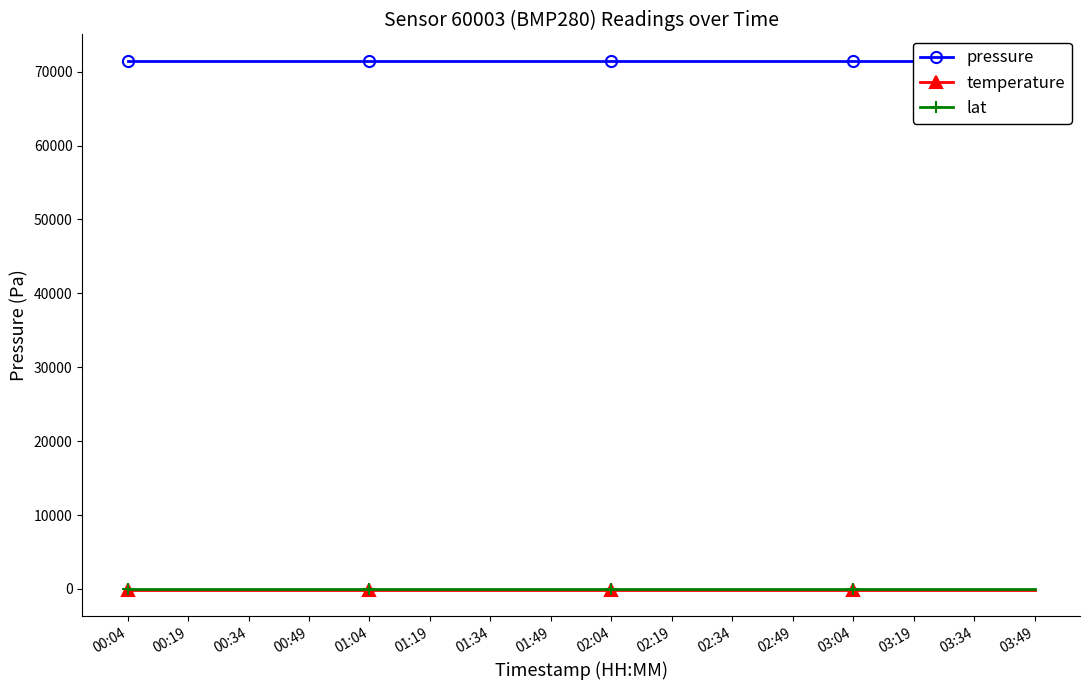

What is the value of the lat point at the 14th from the left?

52.0